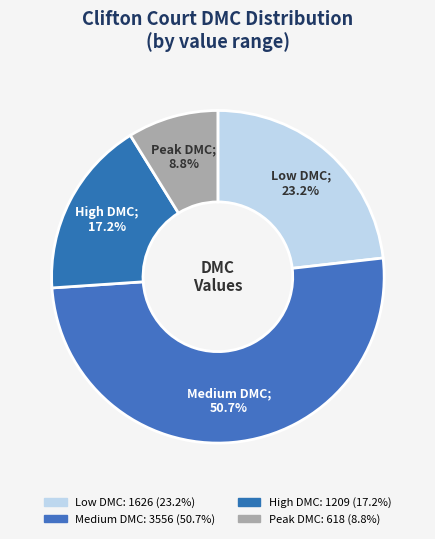

How many slices are in this pie chart?

4